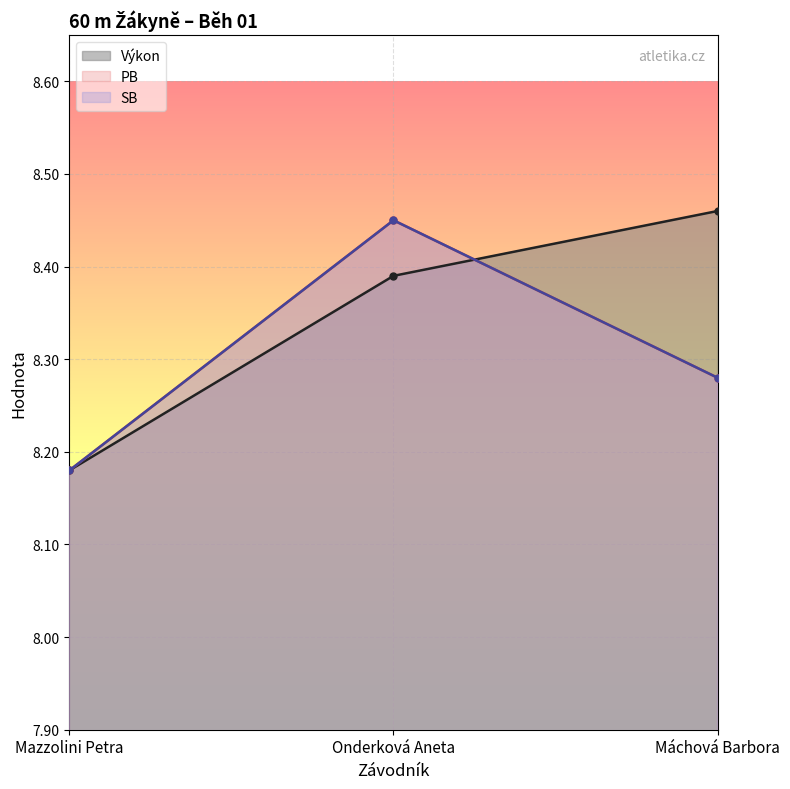

Rank the series at Mazzolini Petra from highest to lowest value.

Výkon, PB, SB